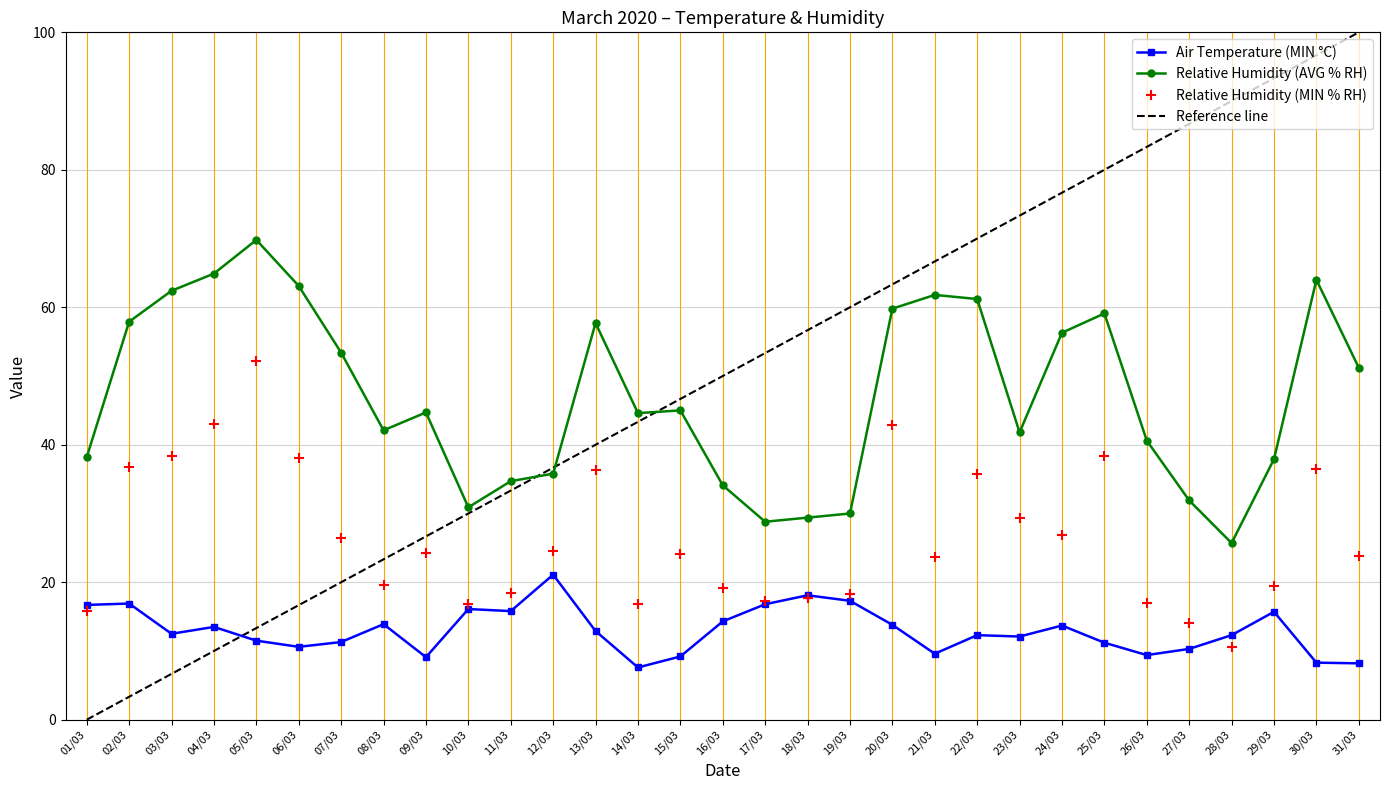

Reading left to right, what are all the values shown in this chart?

Air Temperature (MIN °C): 16.7	16.9	12.5	13.5	11.5	10.6	11.3	13.9	9.1	16.1	15.8	21.1	12.9	7.6	9.2	14.3	16.8	18.1	17.3	13.8	9.6	12.3	12.1	13.7	11.2	9.4	10.3	12.3	15.7	8.3	8.2
Relative Humidity (AVG % RH): 38.2	57.9	62.4	64.9	69.8	63.1	53.4	42.1	44.7	30.9	34.7	35.8	57.7	44.6	45.0	34.1	28.8	29.4	30.0	59.8	61.8	61.2	41.8	56.3	59.1	40.6	31.9	25.7	37.9	64.0	51.2
Relative Humidity (MIN % RH): 15.8	36.7	38.3	43.0	52.2	38.1	26.5	19.6	24.3	16.9	18.4	24.5	36.4	16.9	24.1	19.2	17.2	17.7	18.3	42.9	23.6	35.8	29.4	26.8	38.4	17.0	14.0	10.6	19.5	36.5	23.8